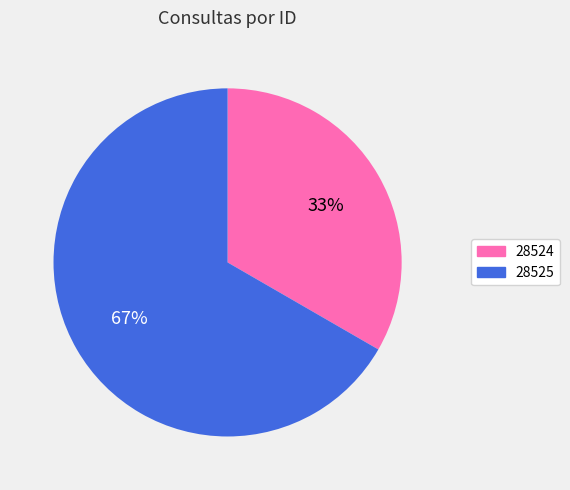

To the nearest percent, what is the combined percentage of 28525 and 28524?

100%